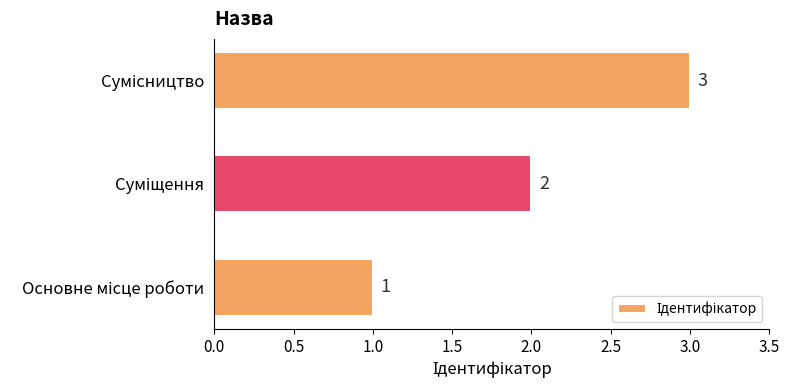

What is the sum of all values?

6